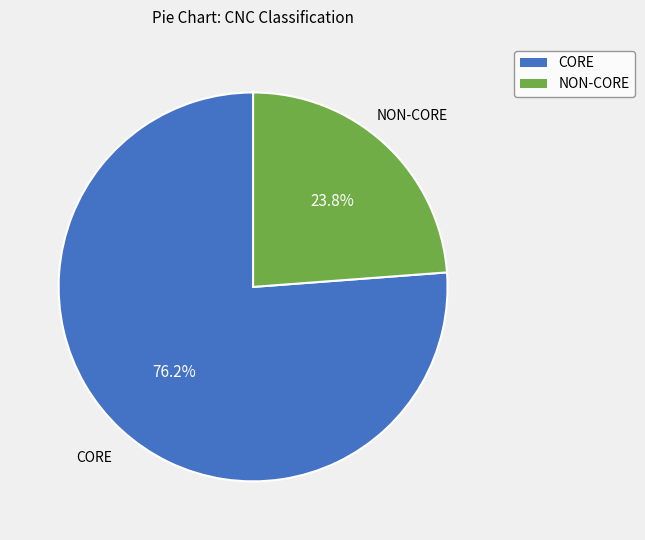

Does CORE account for over 50% of the chart?

Yes